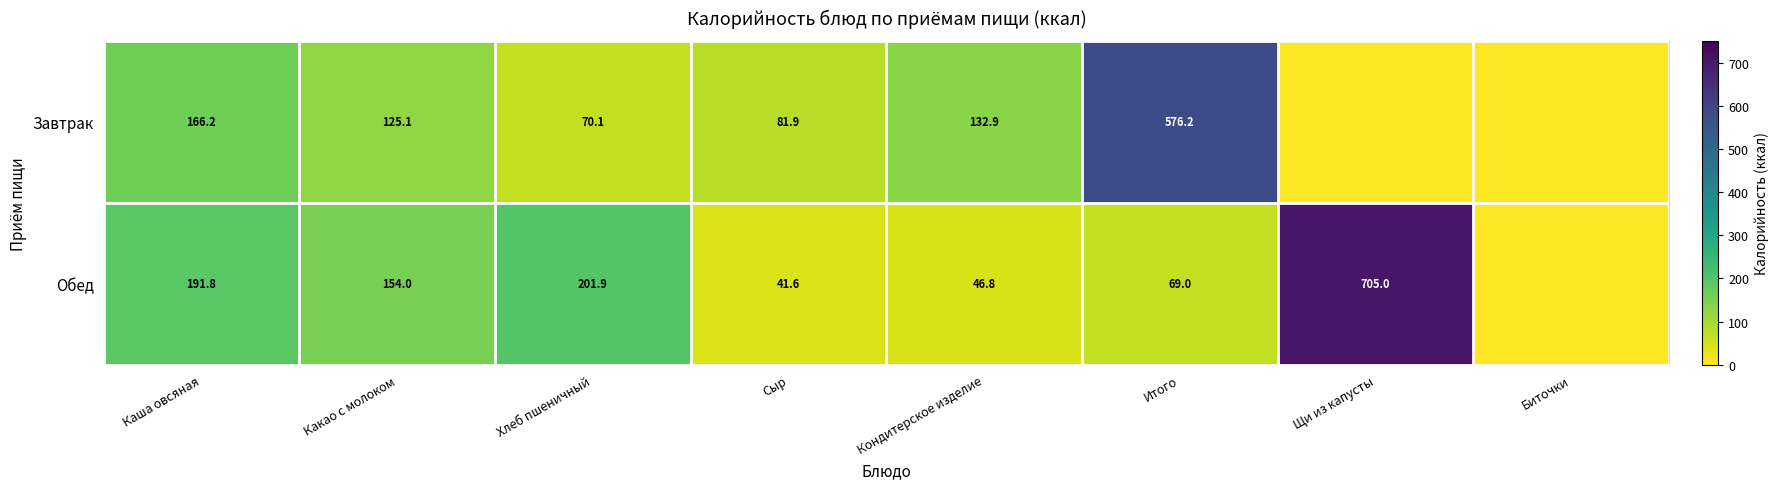

Between Итого and Какао с молоком, which is larger?

Итого